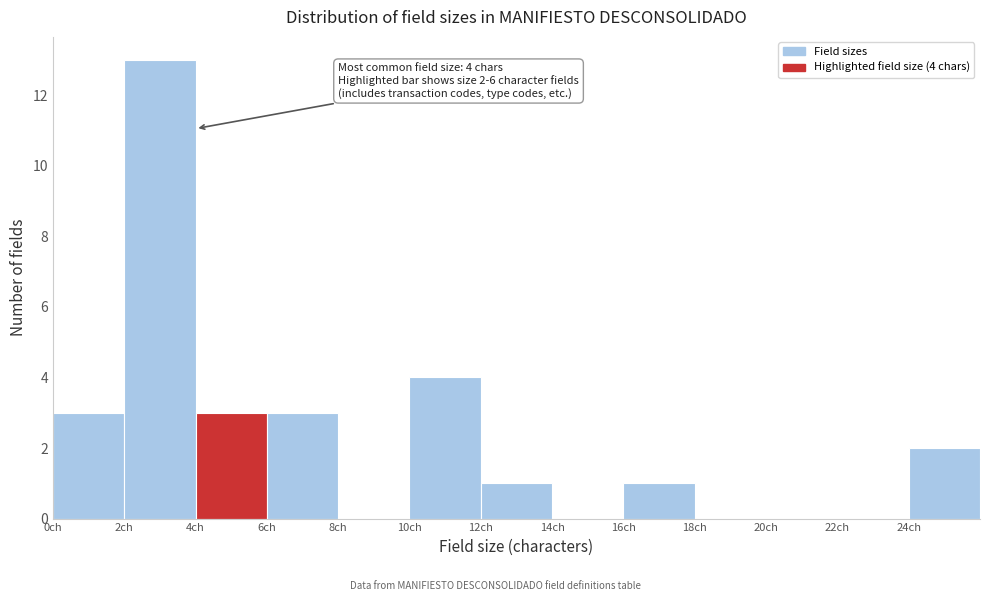

Which range on the x-axis has the tallest bar?

2 to 4